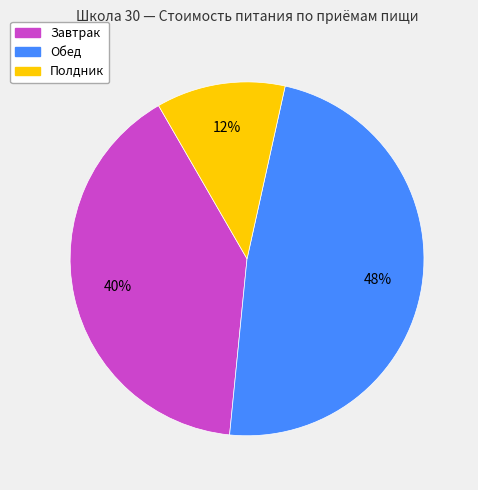

What percentage is the Завтрак slice, to the nearest percent?

40%